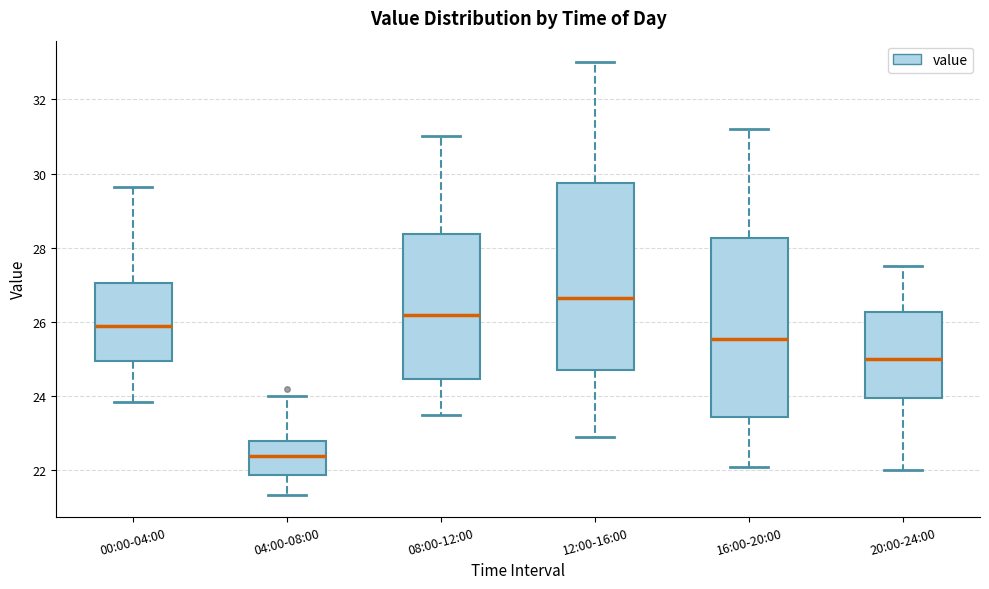

Comparing the boxes themselves (not the whiskers), which one is the tallest?

12:00-16:00